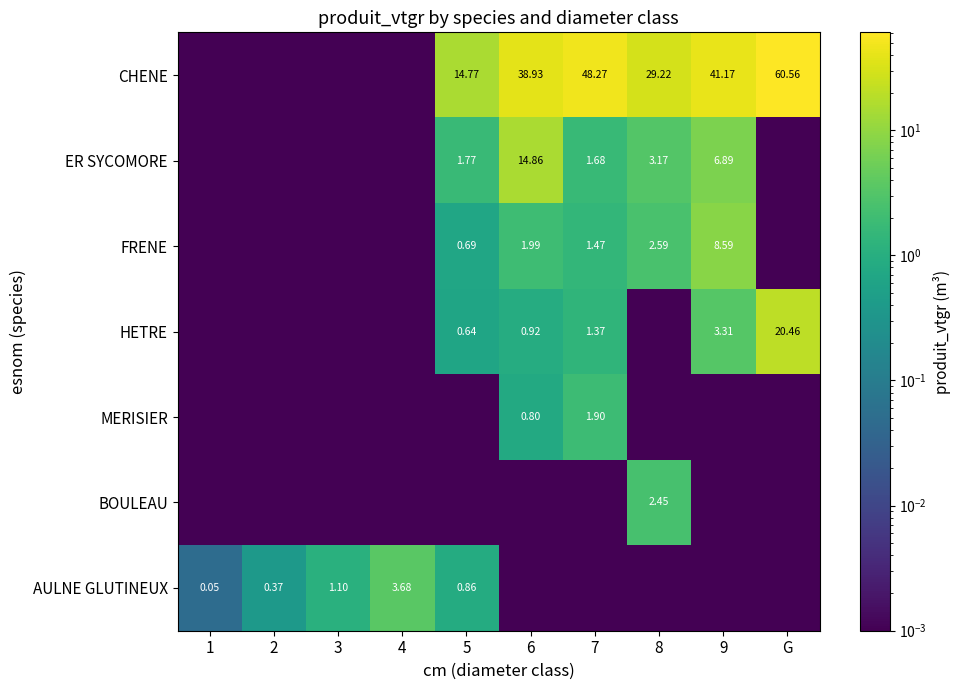

The HETRE series shows 0.0 at 1. True or false?

True